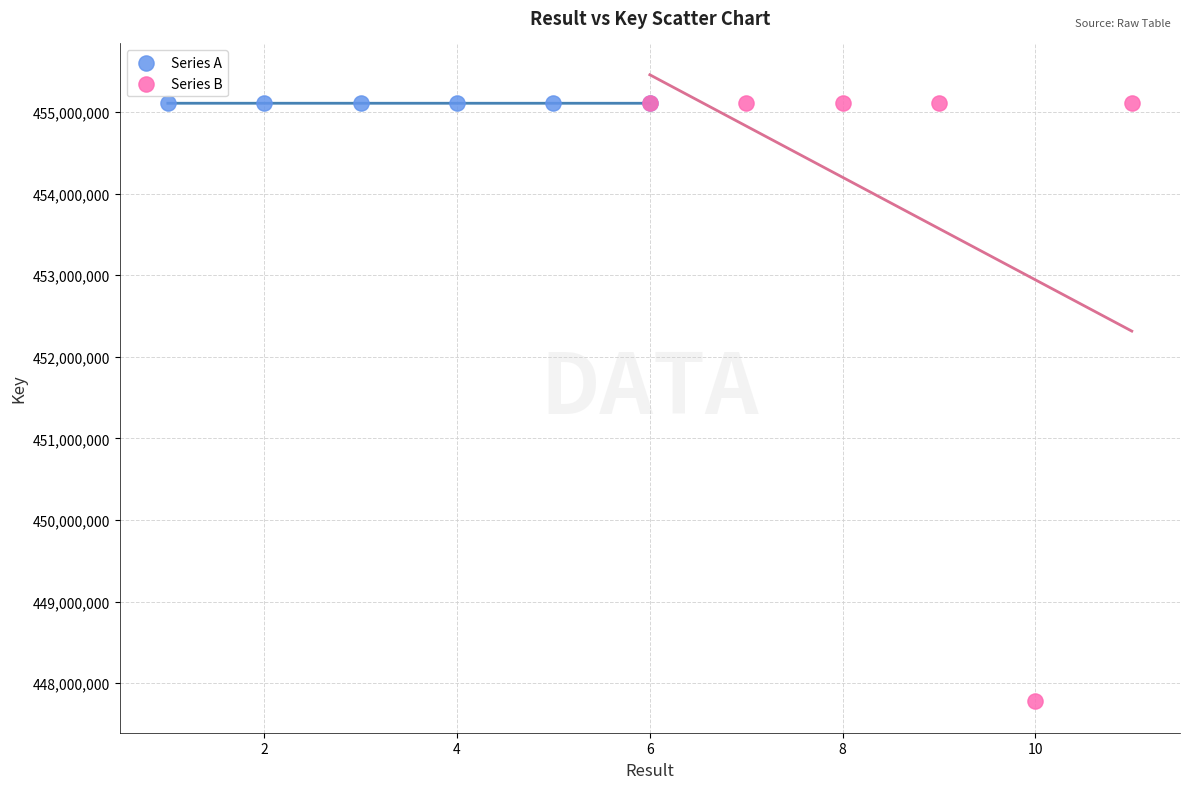

Which series reaches the minimum Y coordinate?

Series B